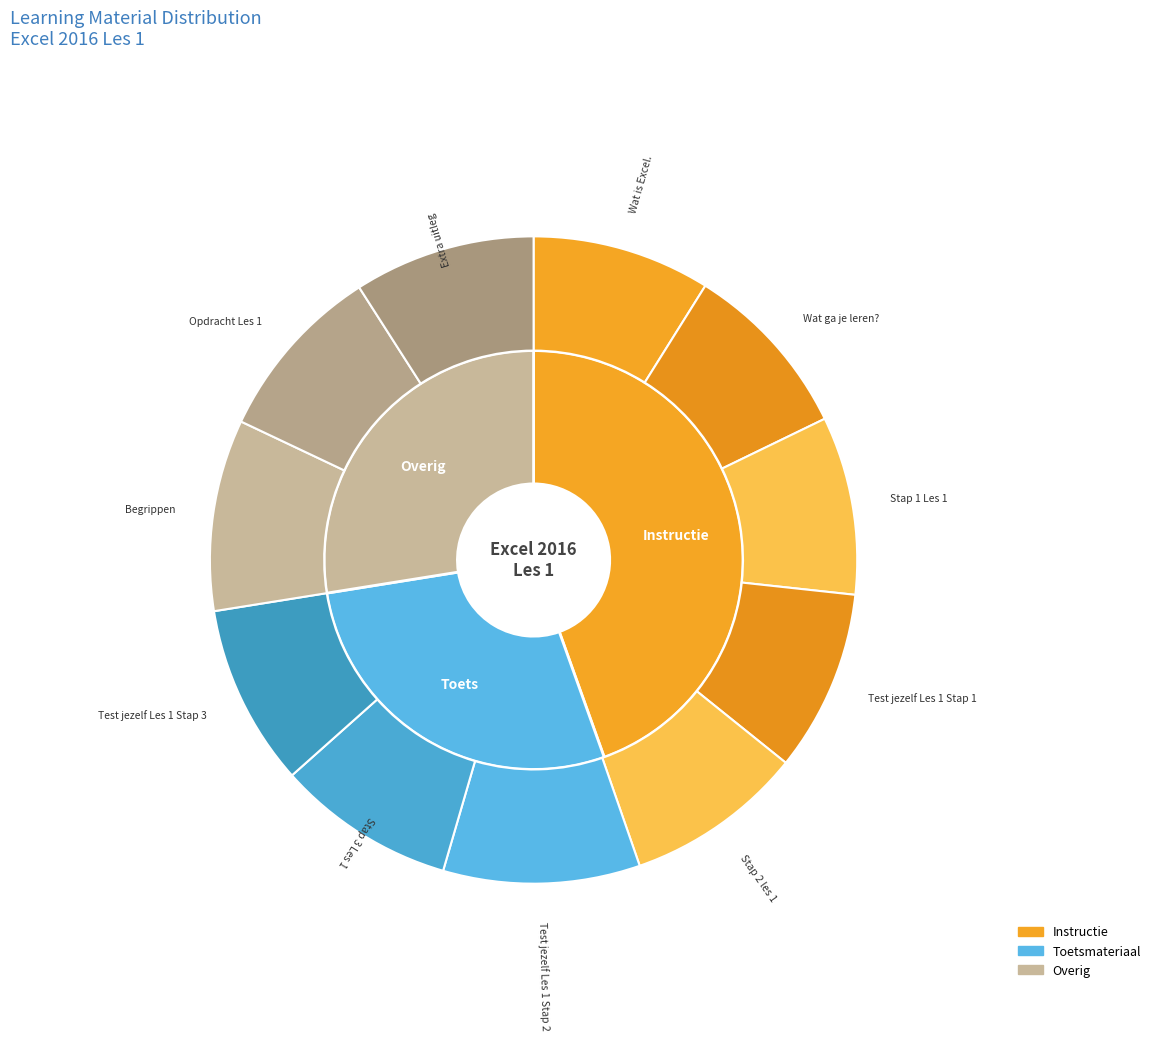

To the nearest percent, what is the average slice percentage?

9%